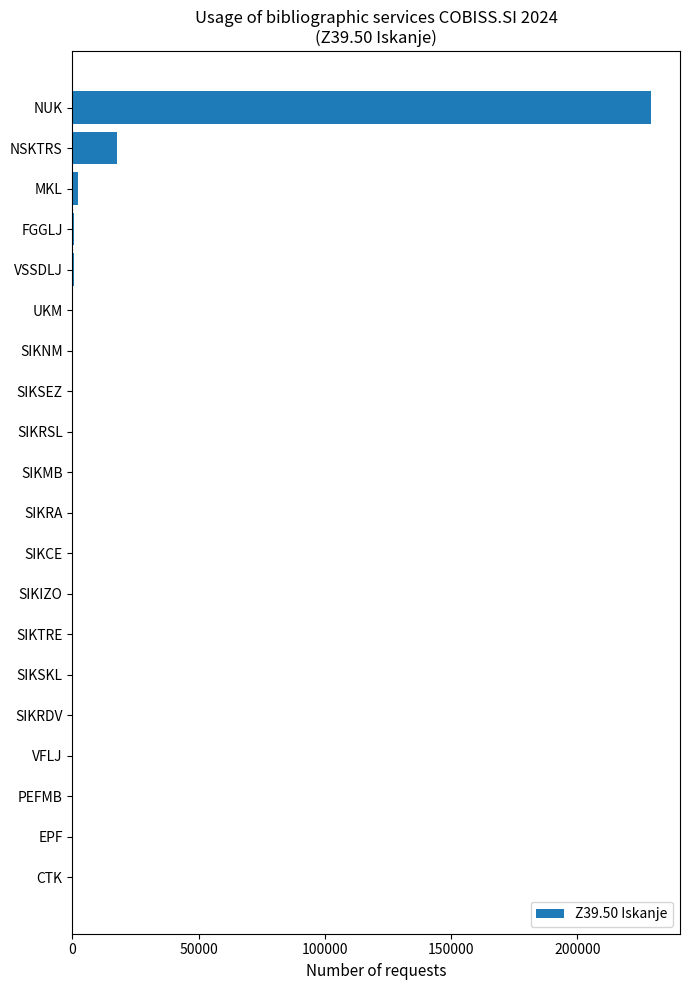

Where is the data nearest to the value 114618?

NSKTRS